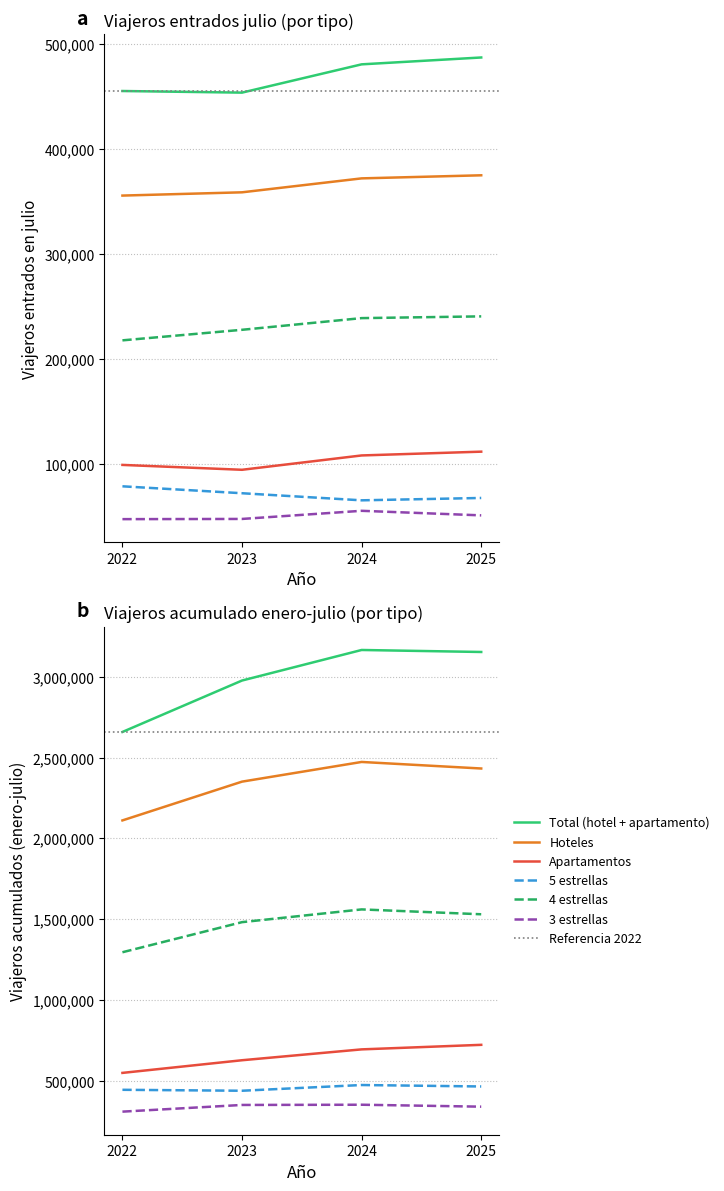

What is the total value across all series at 2024?

1322512